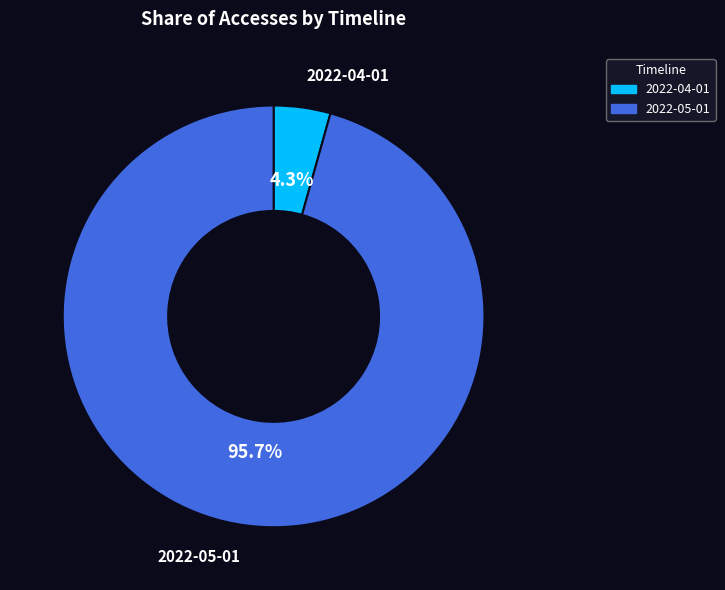

To the nearest percent, what portion does 2022-04-01 represent?

4%